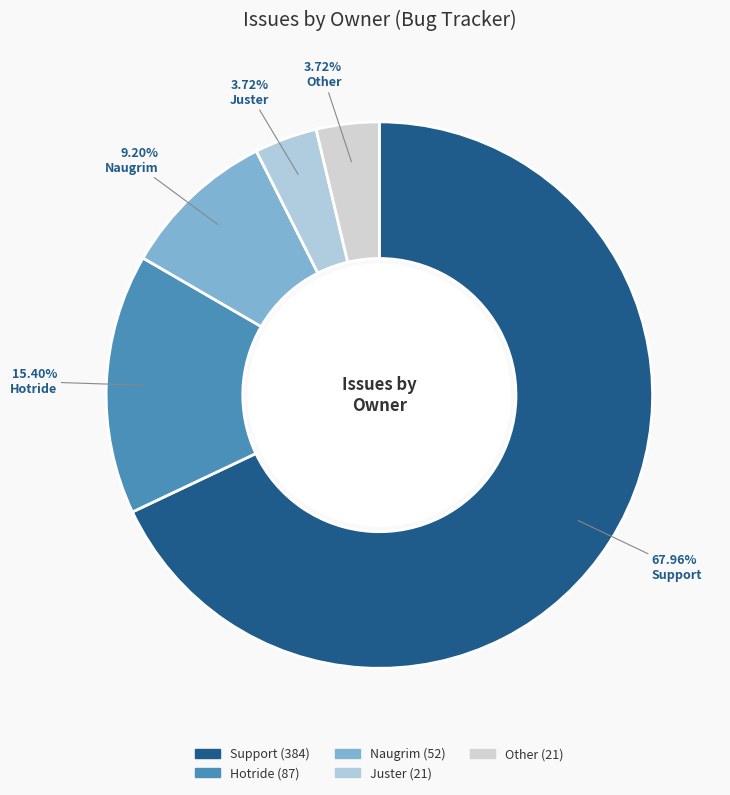

To the nearest percent, what percentage of the pie is Naugrim?

9%